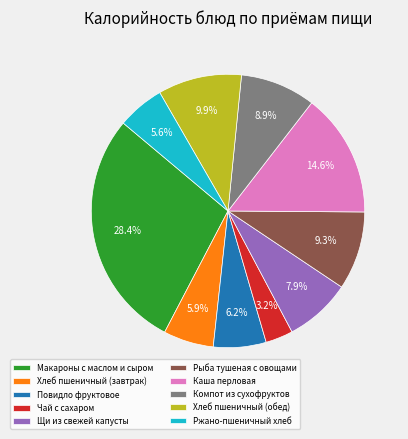

Does any single category account for the majority?

No